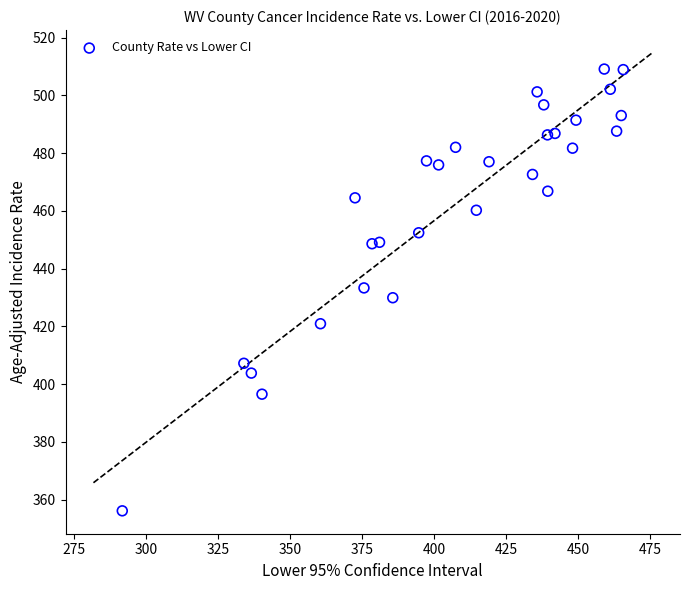

What is the range of Y values (max minus min)?

153.0